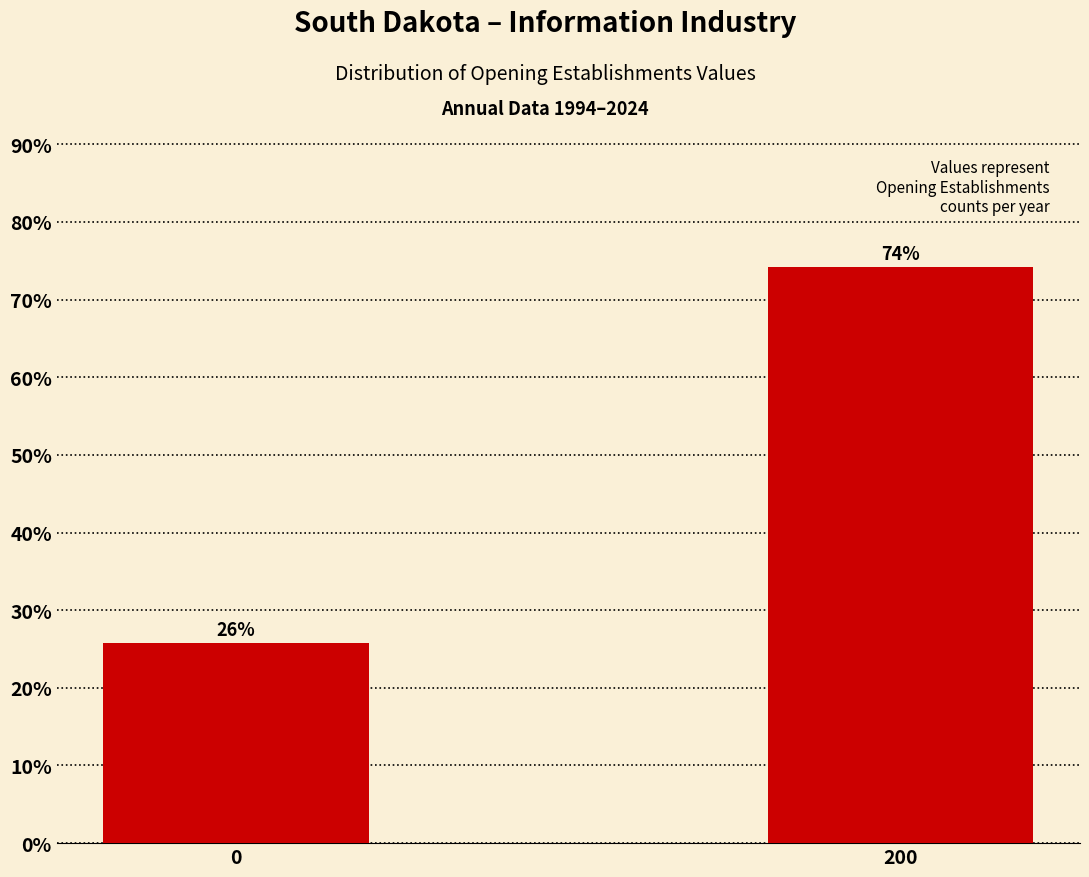

Rank the categories by value from highest to lowest.

200, 0